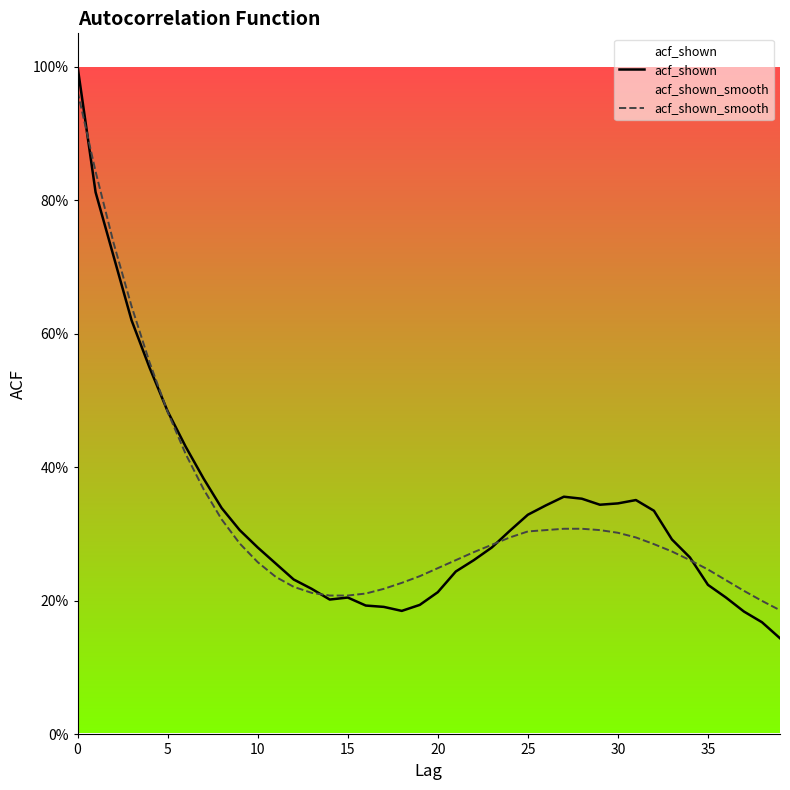

What is the label of the 39th point from the left?

38